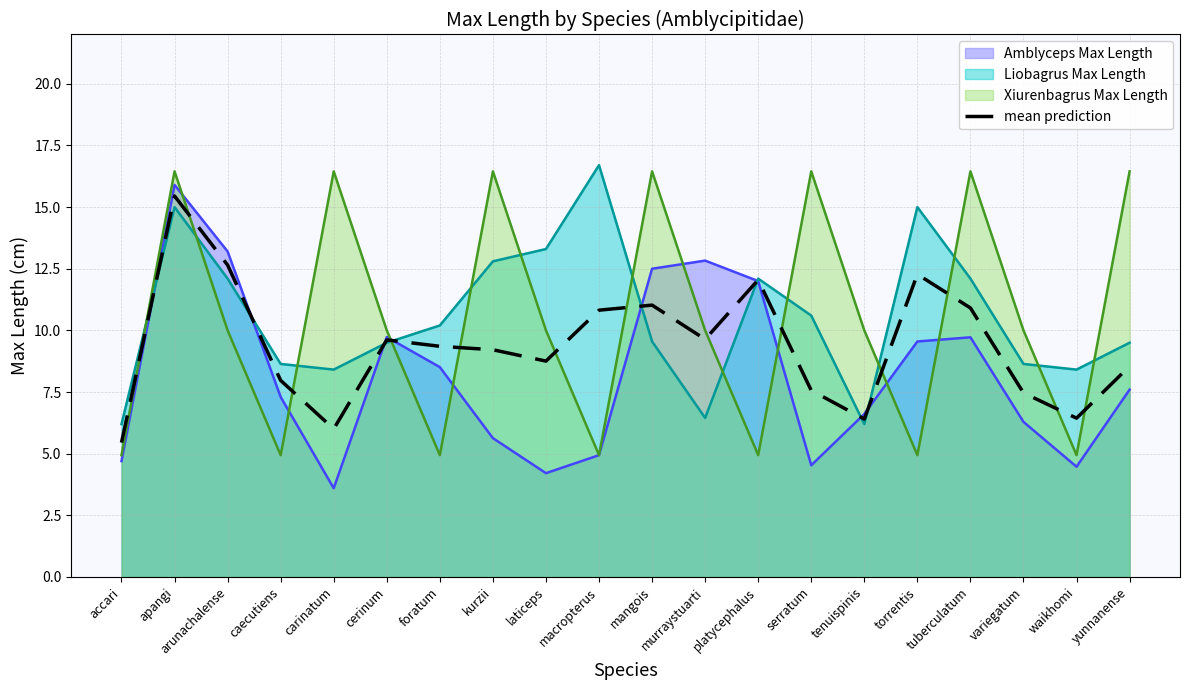

Approximately how many times larger is the value at mangois compared to tuberculatum?

1.0